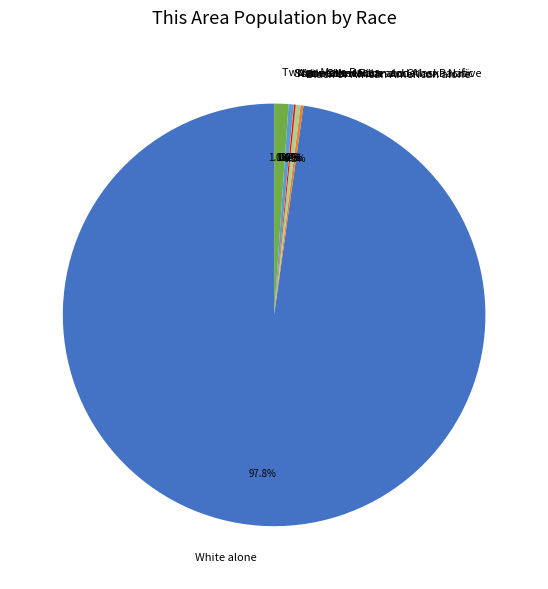

To the nearest percent, what is the average slice percentage?

14%